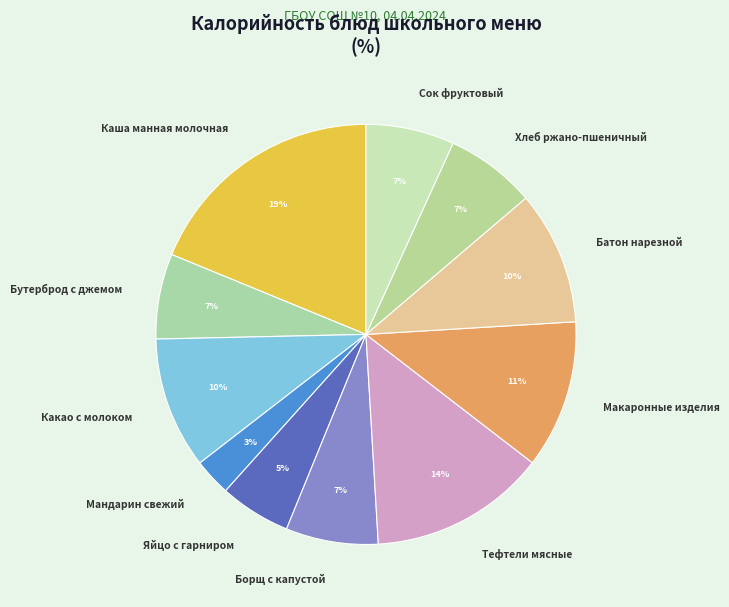

Which slice is the smallest?

Мандарин свежий